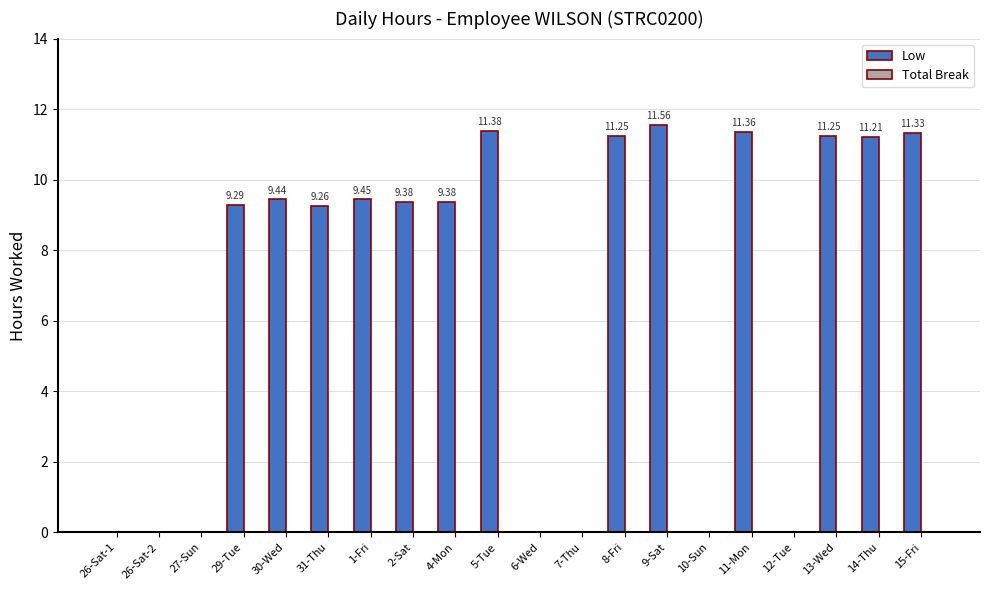

Between 6-Wed and 2-Sat, which is larger?

2-Sat